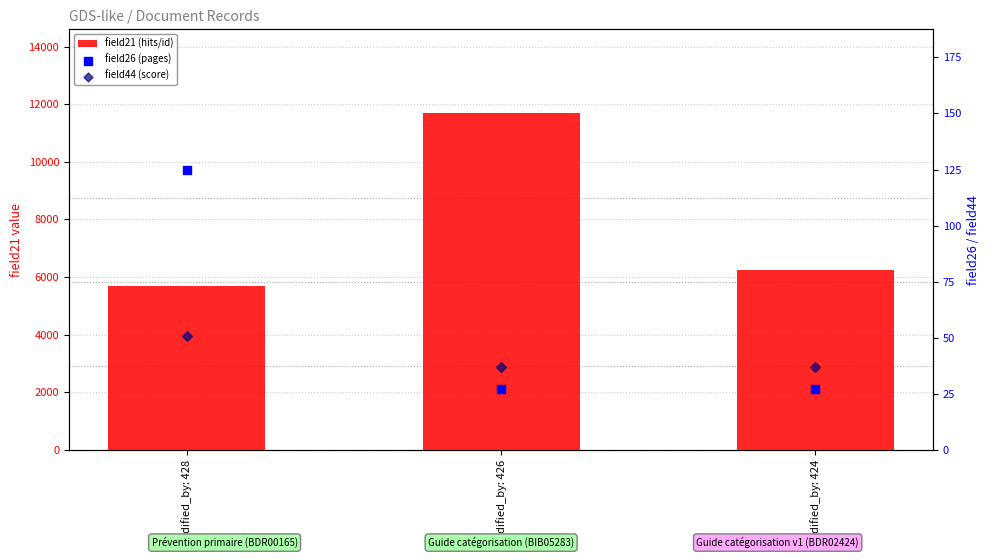

Is the value of field26 (pages) at modified_by: 428 greater than the value of field44 (score) at modified_by: 428?

Yes